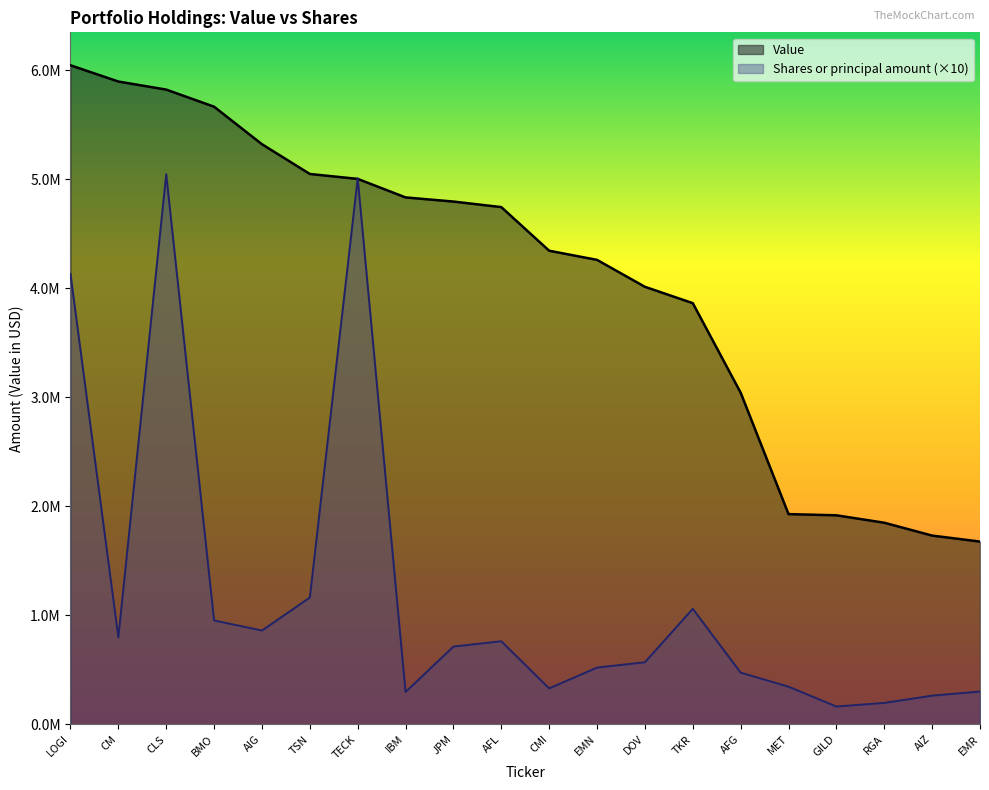

List the series in order of their overall mean, highest first.

Value, Shares or principal amount (×10)